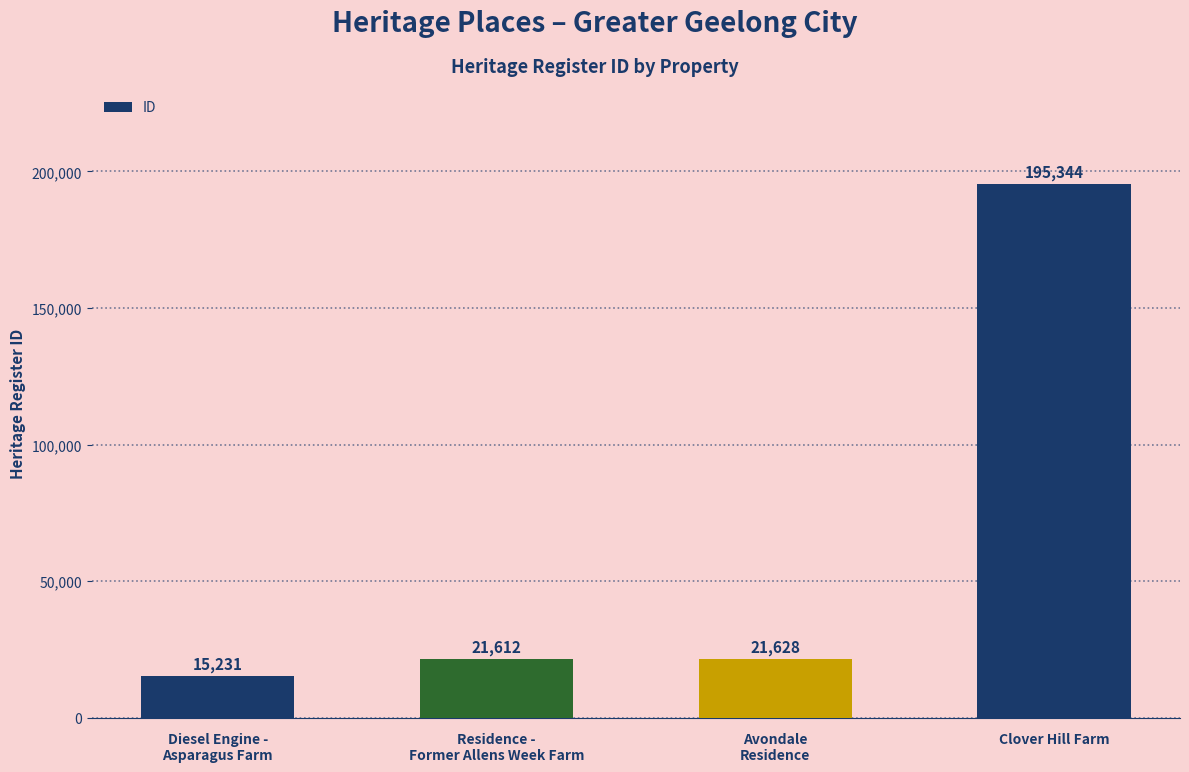

Does the chart contain stacked bars?

No